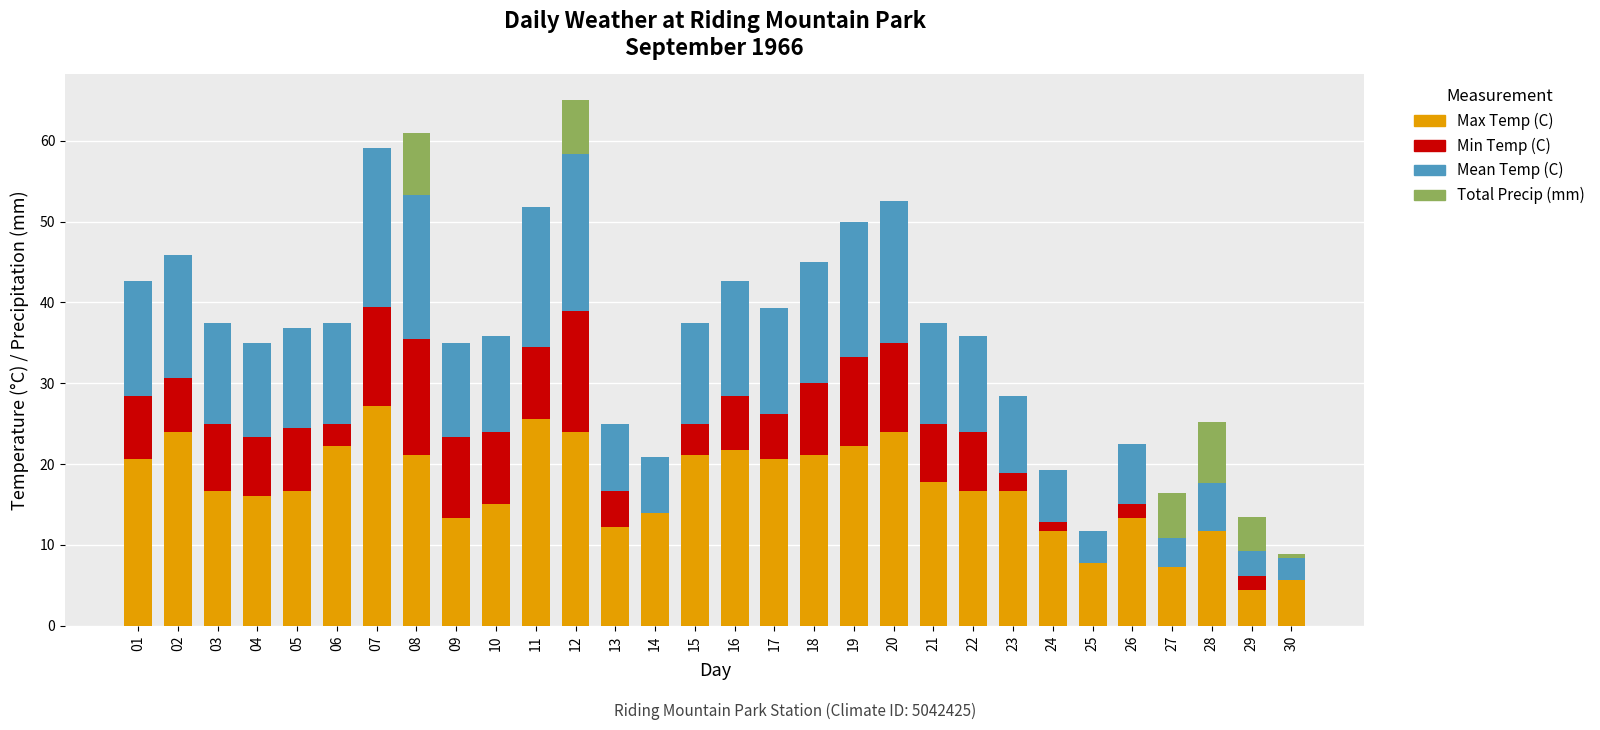

What is the sum of the Mean Temp (C) values at 09 and 25?

15.6